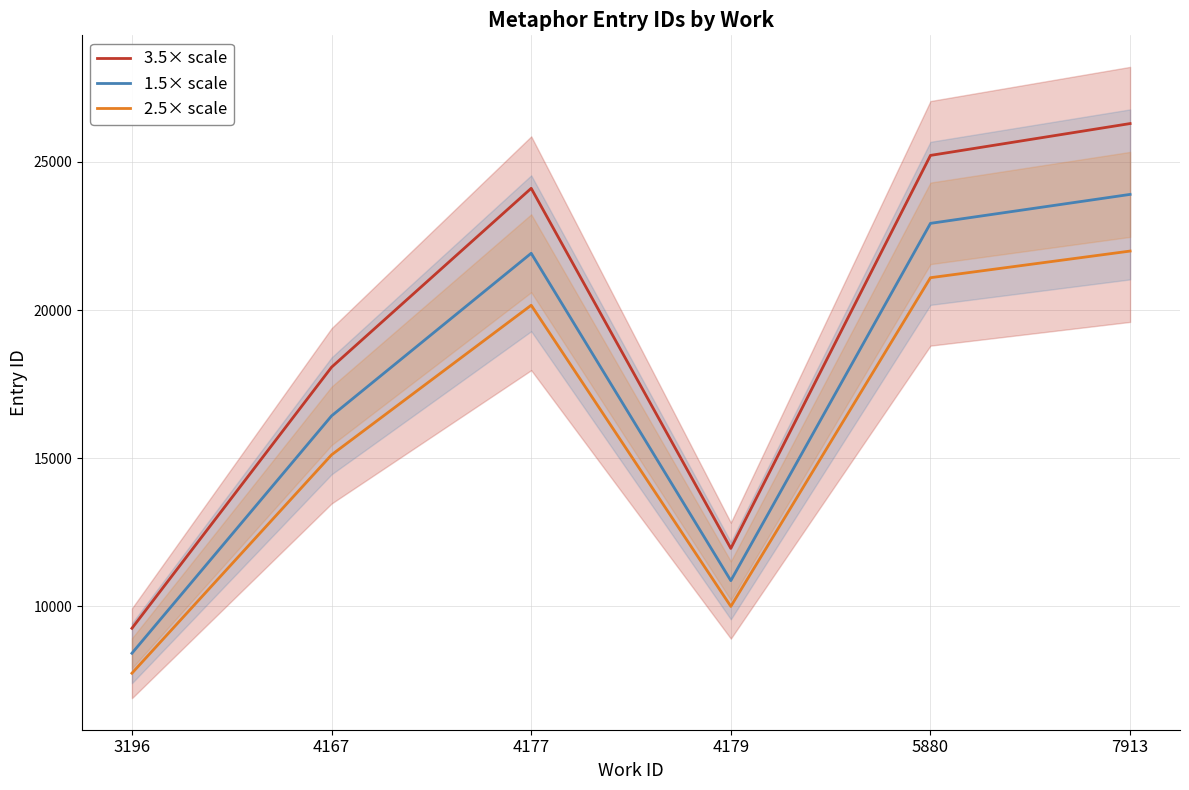

How many interior local valleys does the 1.5× scale series have?

1